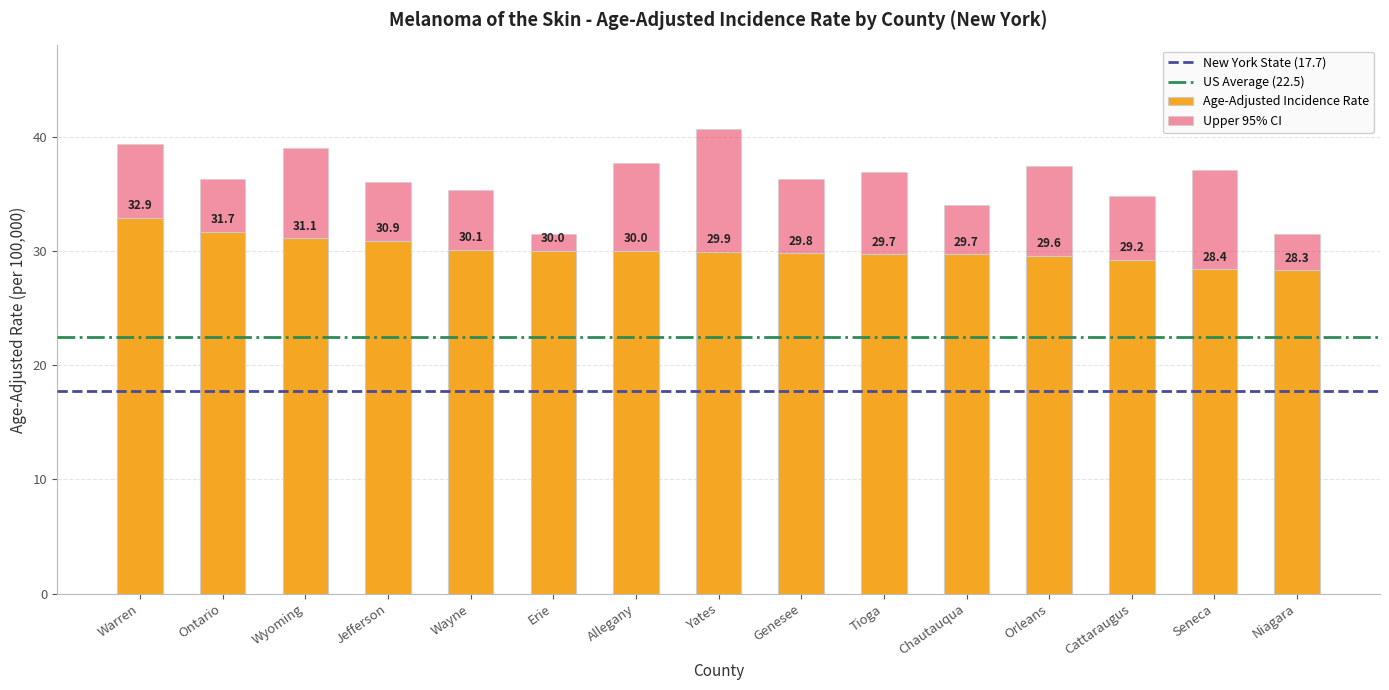

Reading right to left, what are all the values shown in this chart?

Age-Adjusted Incidence Rate: Niagara=28.3	Seneca=28.4	Cattaraugus=29.2	Orleans=29.6	Chautauqua=29.7	Tioga=29.7	Genesee=29.8	Yates=29.9	Allegany=30.0	Erie=30.0	Wayne=30.1	Jefferson=30.9	Wyoming=31.1	Ontario=31.7	Warren=32.9
Upper 95% CI: Niagara=31.5	Seneca=37.1	Cattaraugus=34.8	Orleans=37.4	Chautauqua=34.0	Tioga=36.9	Genesee=36.3	Yates=40.7	Allegany=37.7	Erie=31.5	Wayne=35.3	Jefferson=36.0	Wyoming=39.0	Ontario=36.3	Warren=39.4